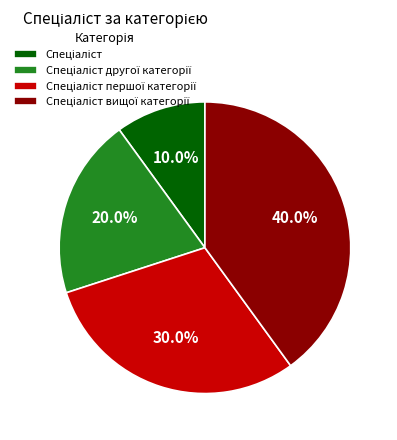

Is there a majority slice in this chart?

No